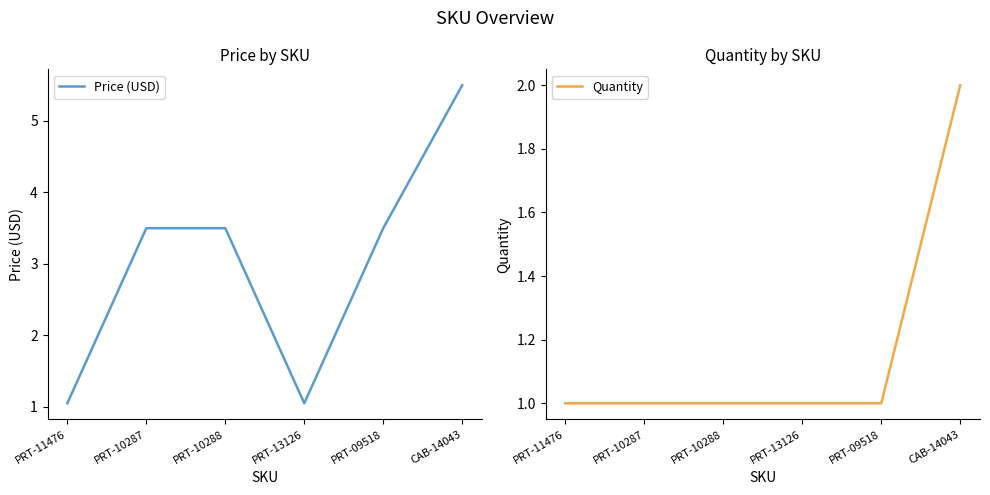

What is the difference between the second highest and minimum values in the Price (USD) series?

2.5